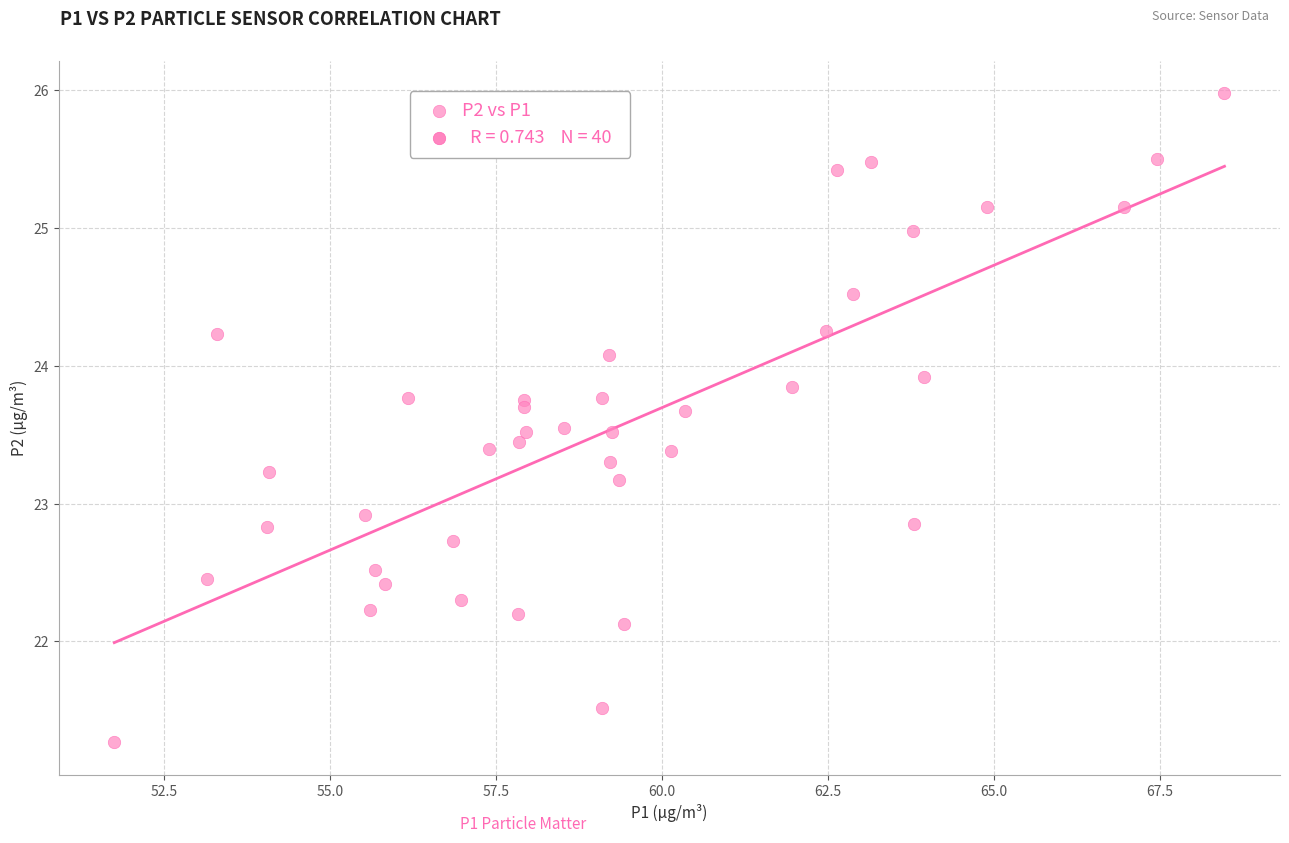

What Y value in the scatter plot is closest to 23?

22.9